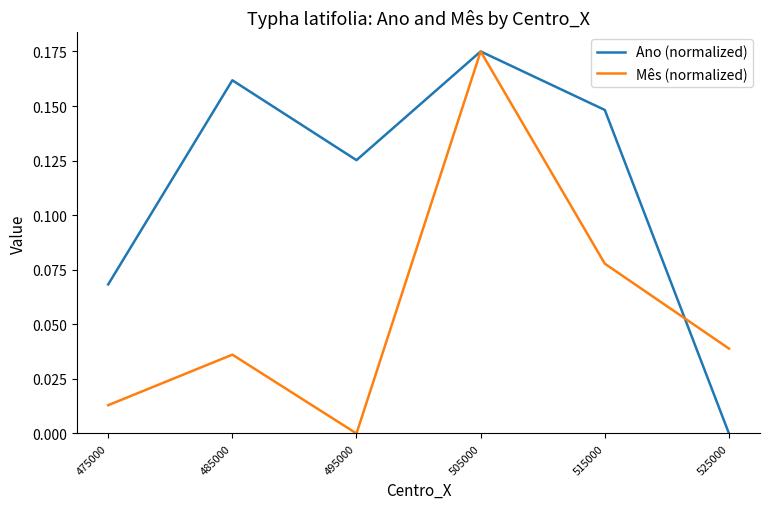

Which series changed the most between 485000 and 495000?

Ano (normalized)